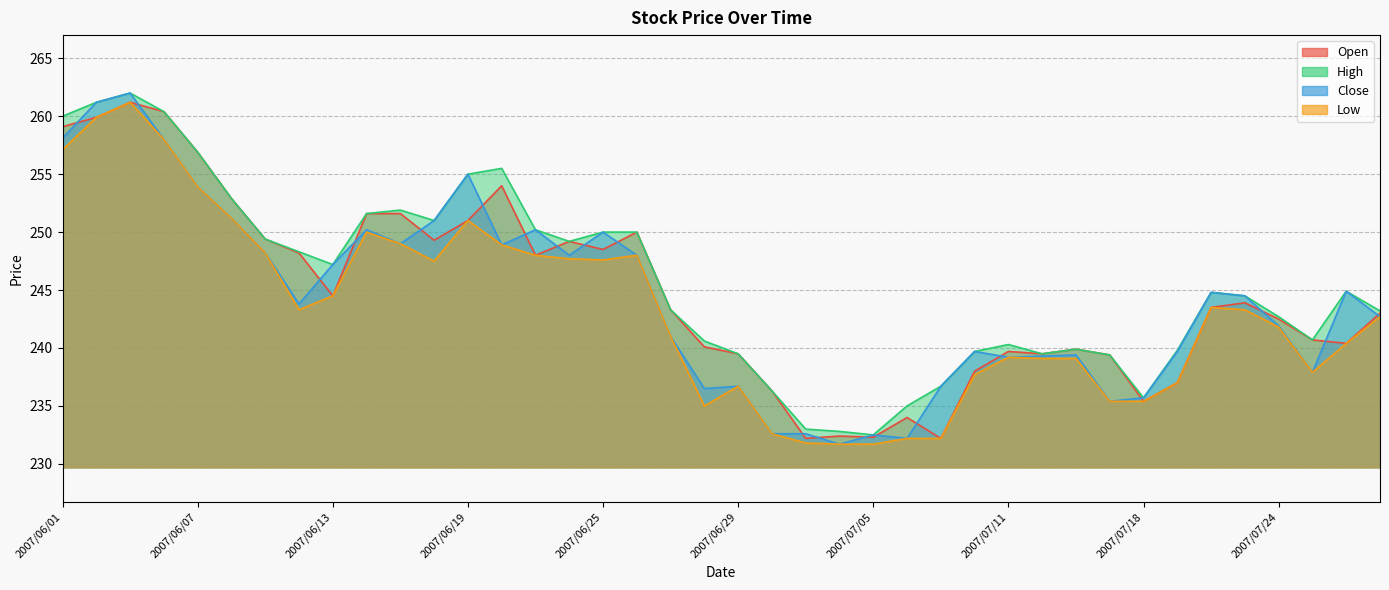

How many distinct data groups are displayed?

4